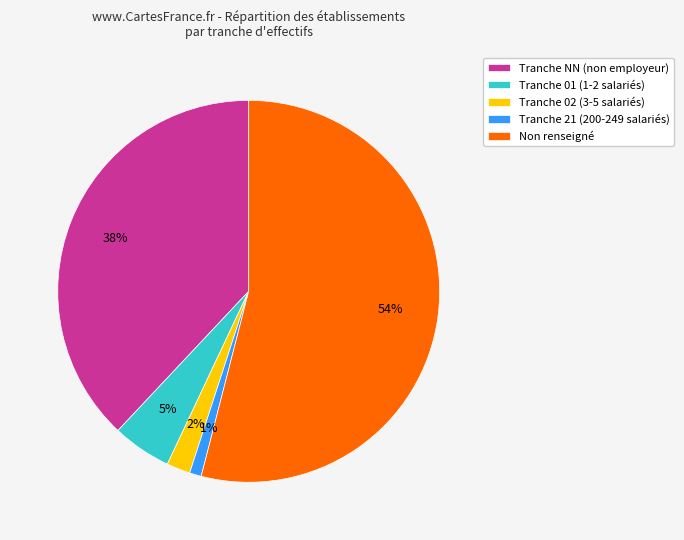

Between Non renseigné and Tranche 21 (200-249 salariés), which is larger?

Non renseigné